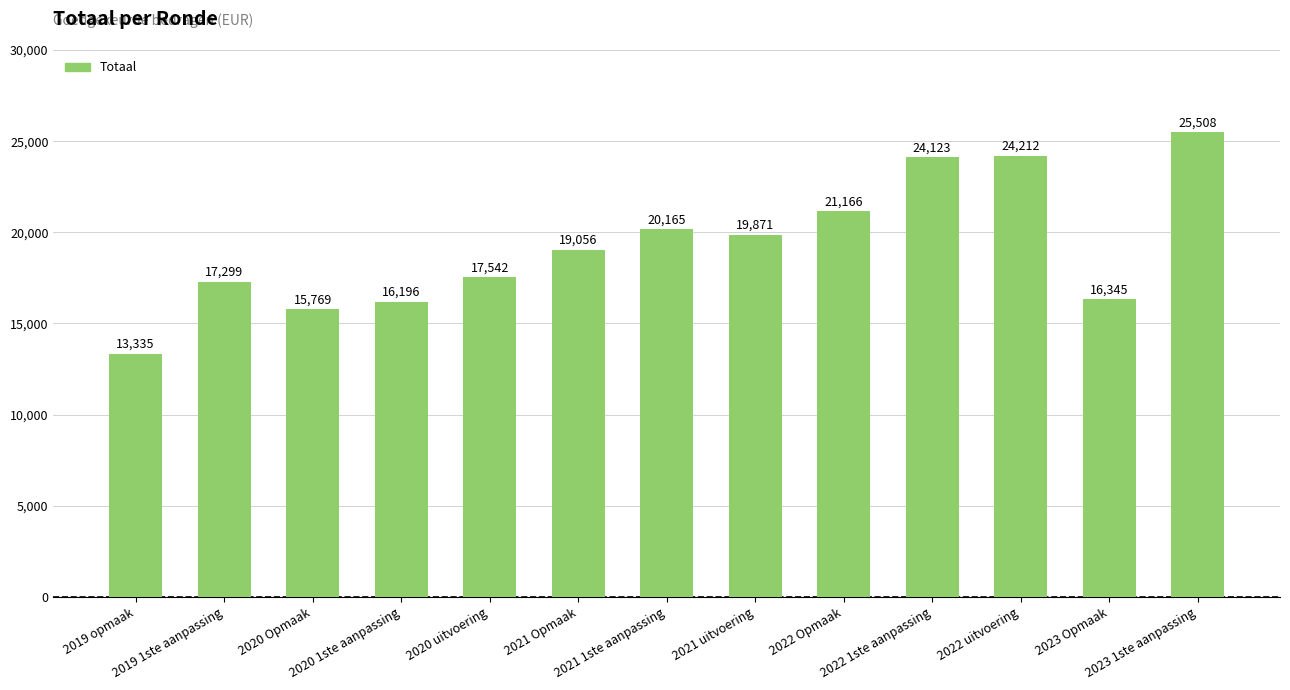

What is the approximate value at 2022 uitvoering?

24212